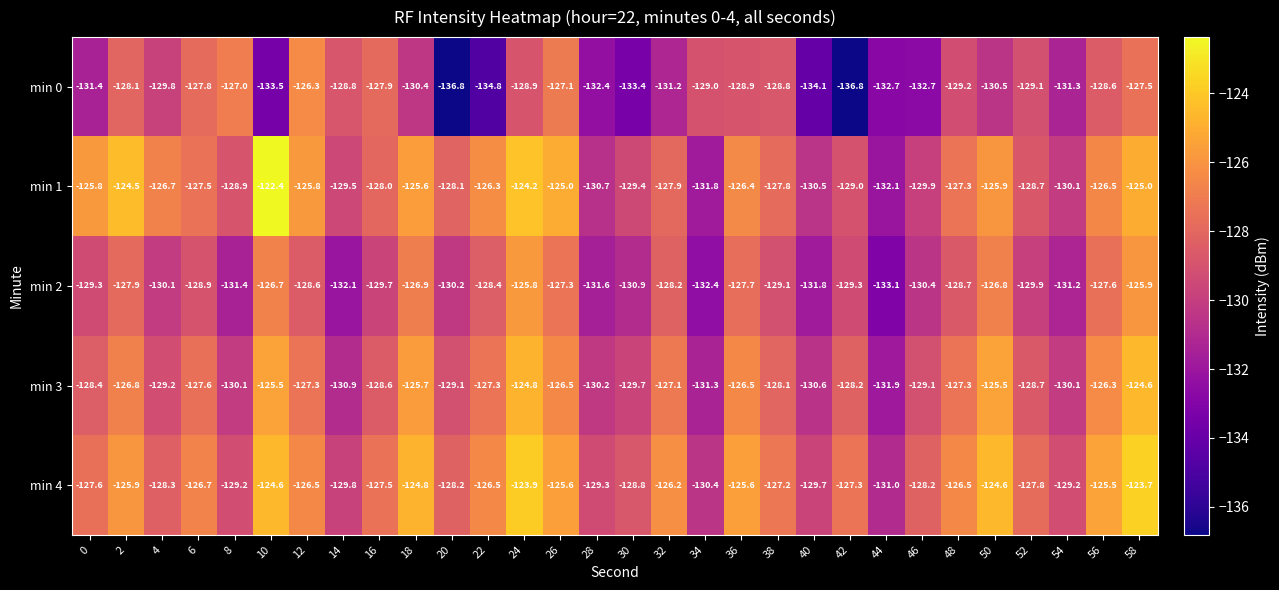

Which series has the largest total across all categories?

min 4